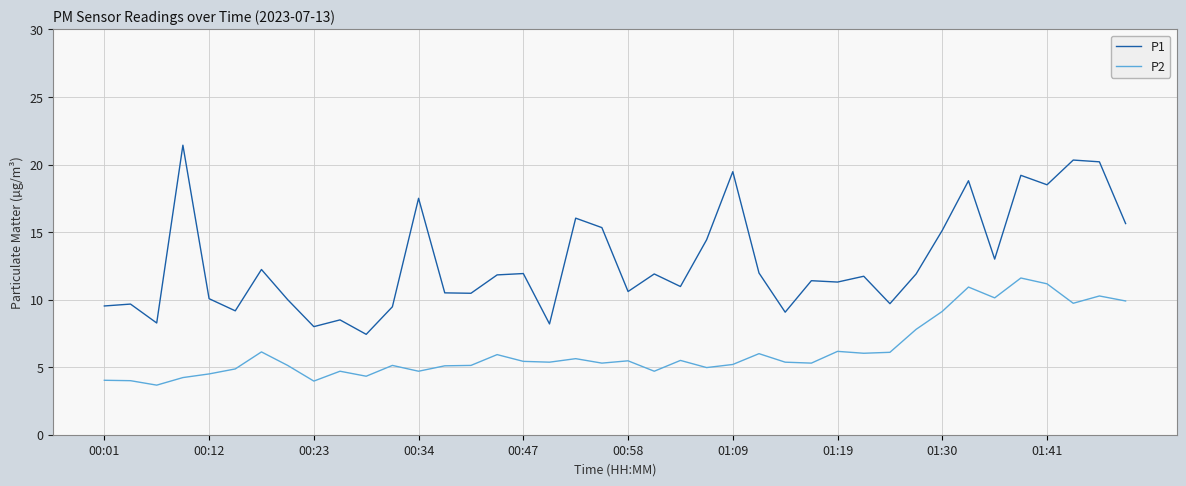

True or false: P2 and P1 intersect in this chart.

False